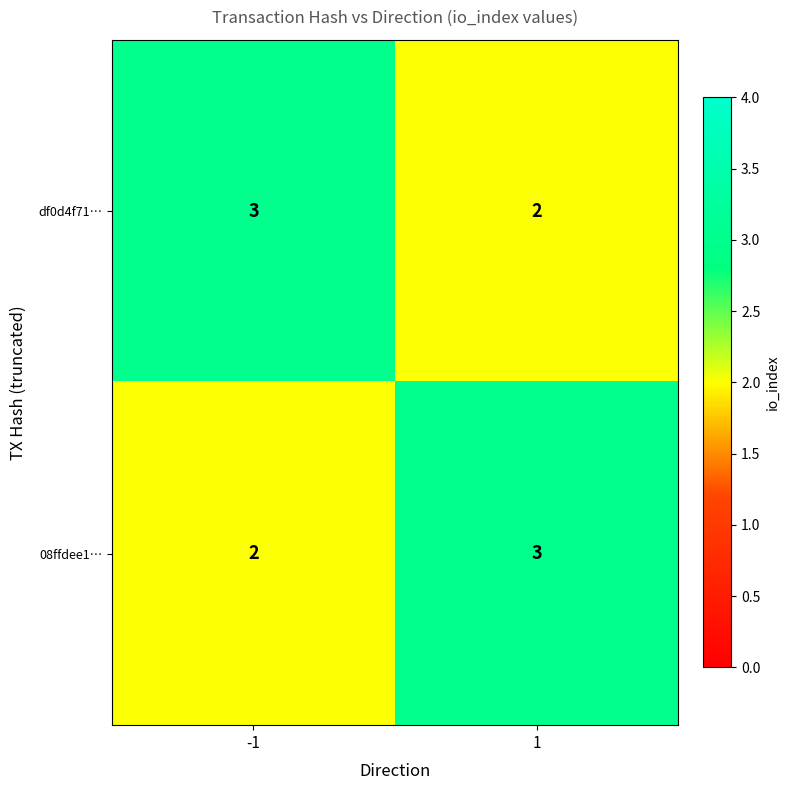

At how many categories does at least one series exceed 2?

2